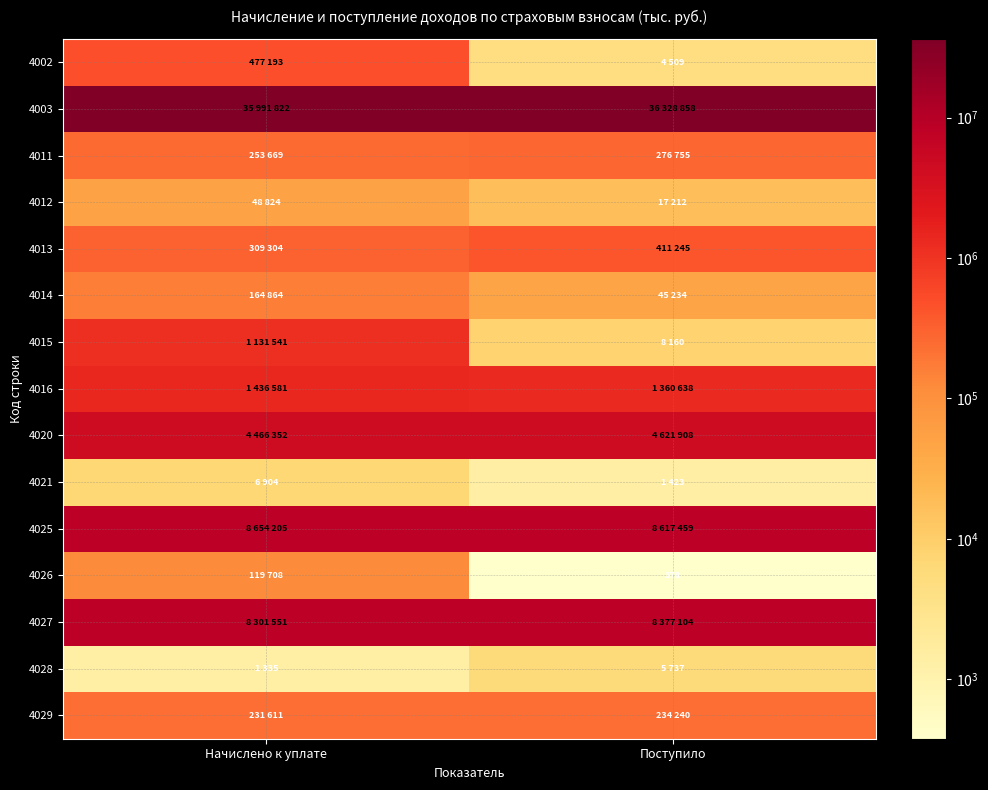

What is the difference between the maximum and minimum values in the 4014 series?

119630